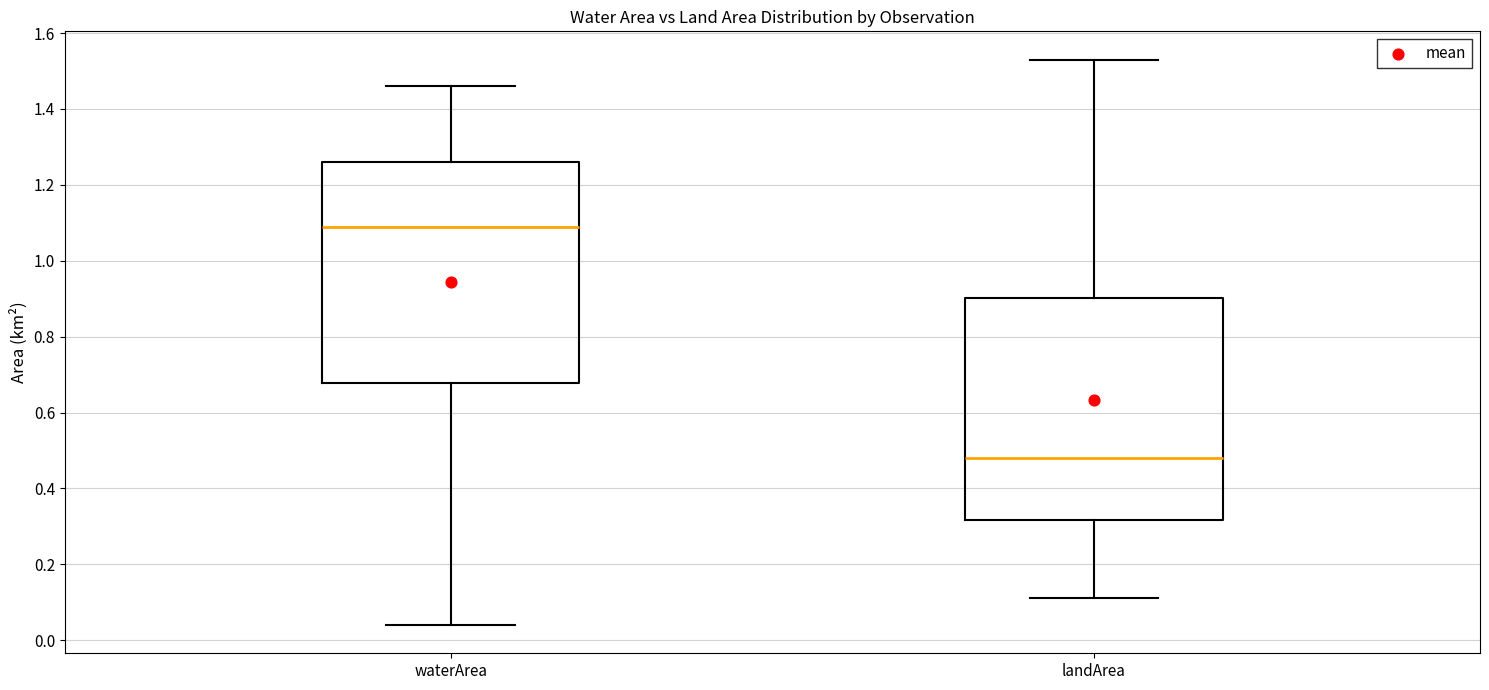

Which box's median line is the lowest?

landArea